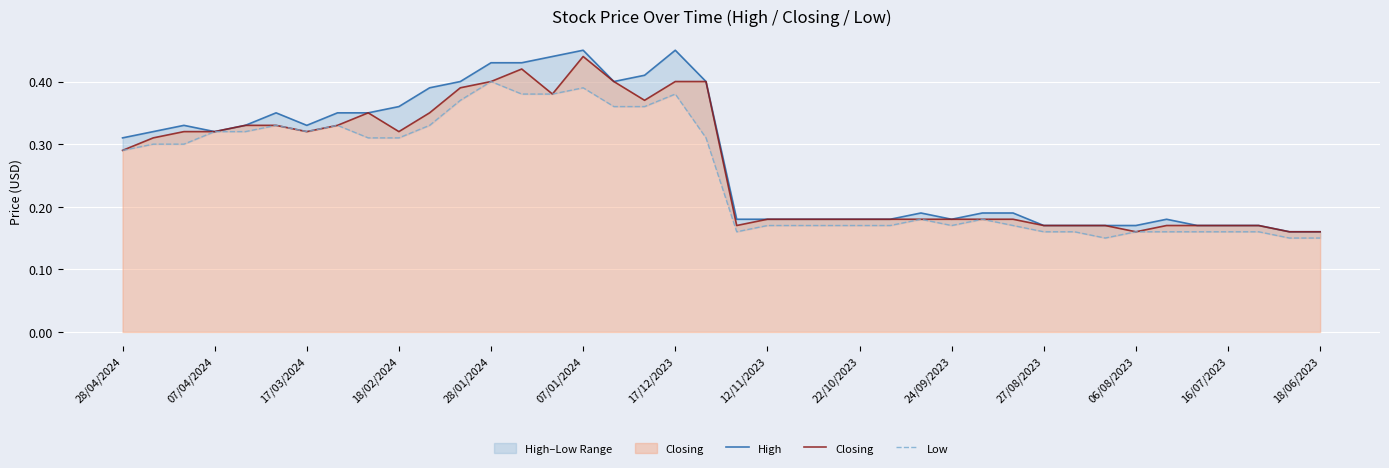

True or false: Closing has a value of 0.1 at 17/03/2024.

False